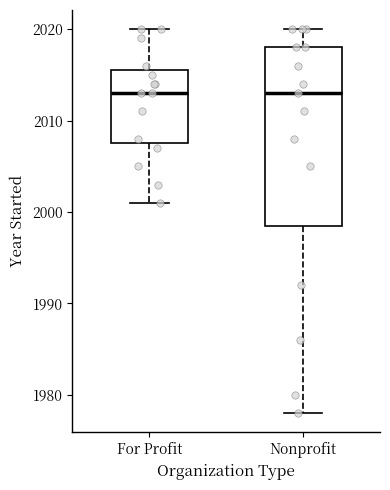

Where does the median line of the box for For Profit sit on the y-axis? The values are not printed on the chart, so give them approximately, as read against the axis.

2013